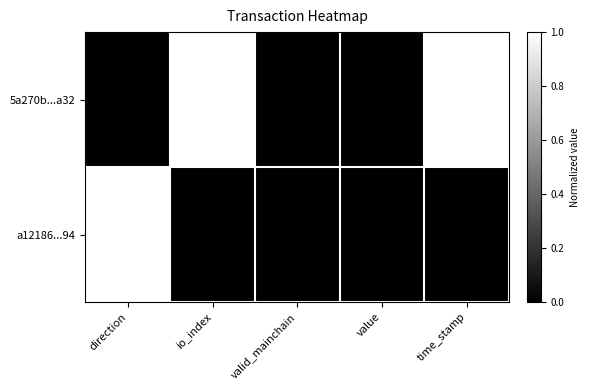

What is the difference between the highest and lowest values at io_index?

1